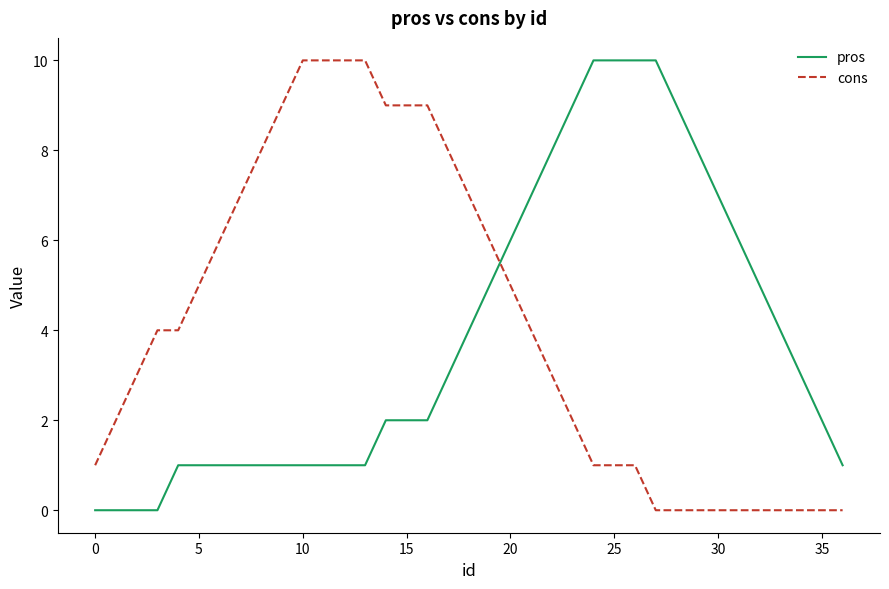

How many lines are shown in the chart?

2